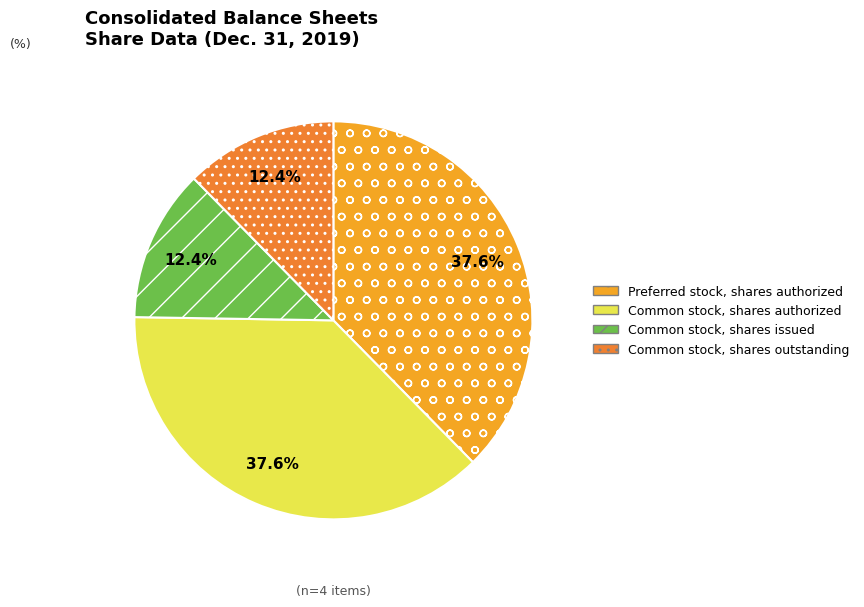

To the nearest percent, what percentage of the pie is Common stock, shares issued?

12%